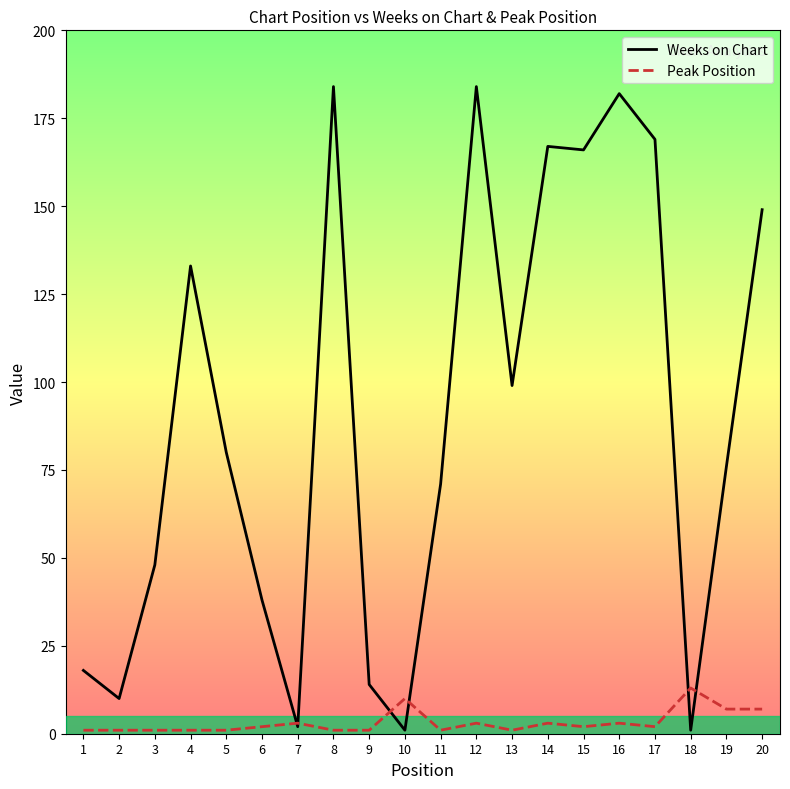

What is the maximum value shown in the chart?

184